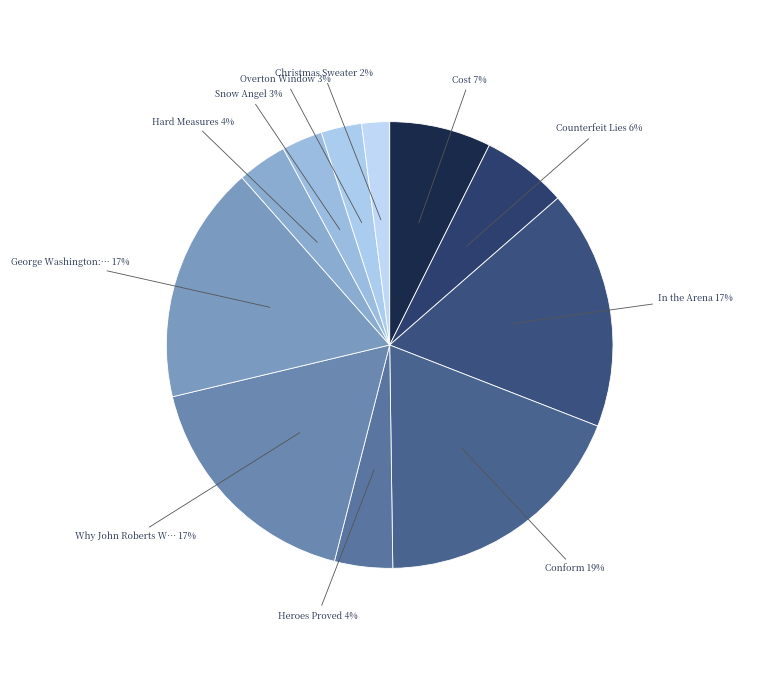

To the nearest percent, what is the average slice percentage?

9%